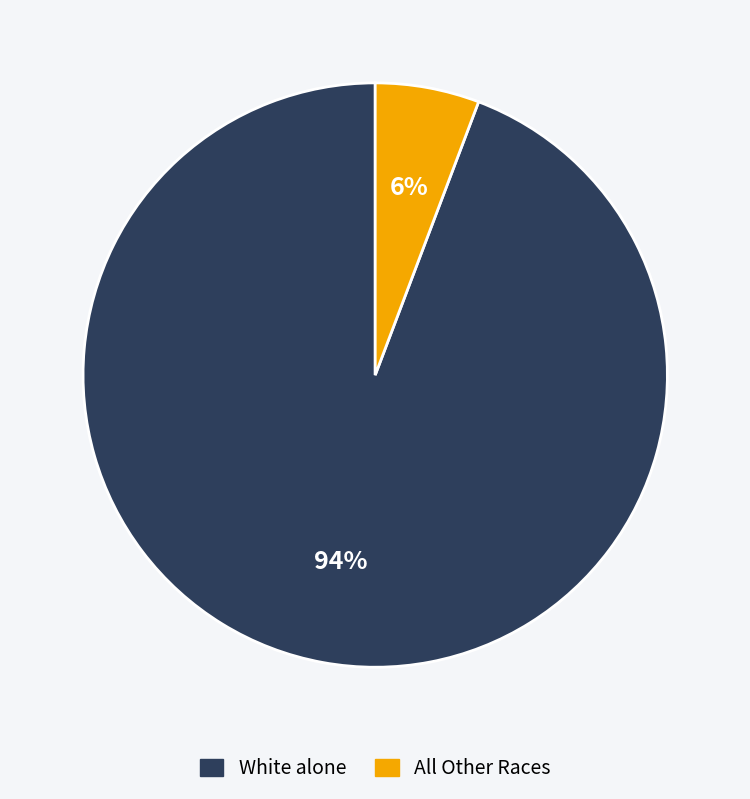

To the nearest percent, what is the difference between the largest and smallest slice percentages?

88%